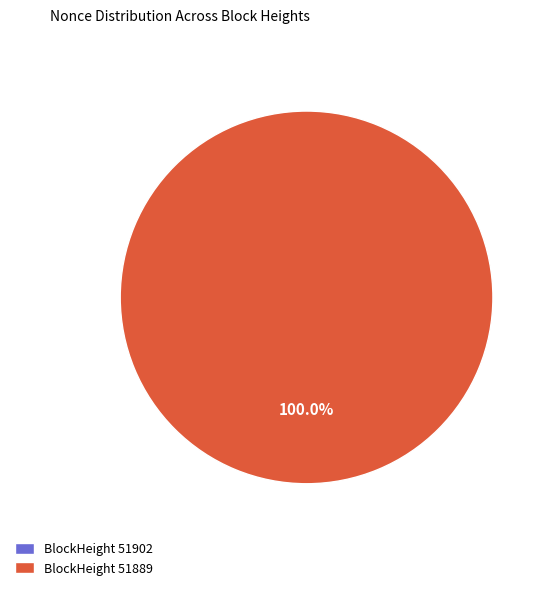

What is the total percentage of 51902 and 51889?

100.0%